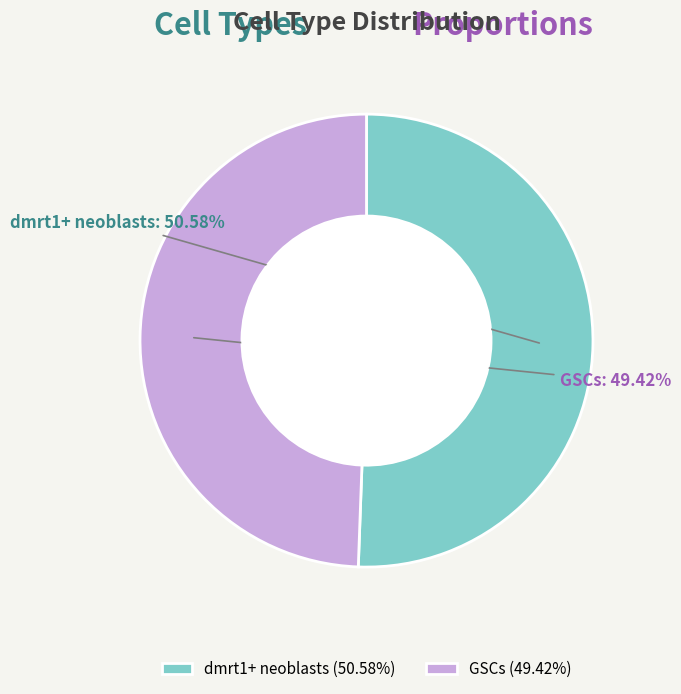

The GSCs slice represents 49% of the pie. True or false?

True